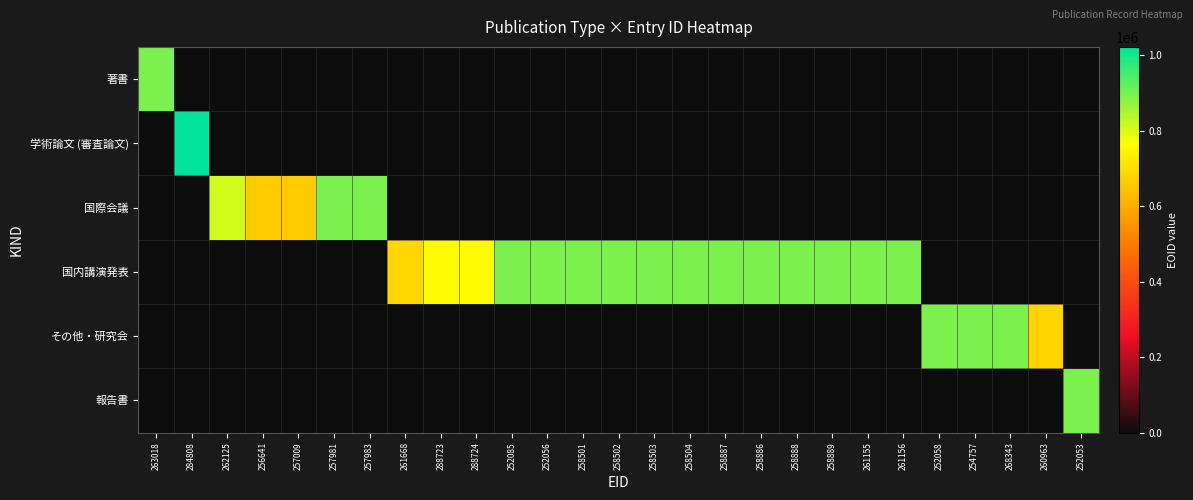

Between 258888 and 256641, which is larger?

258888